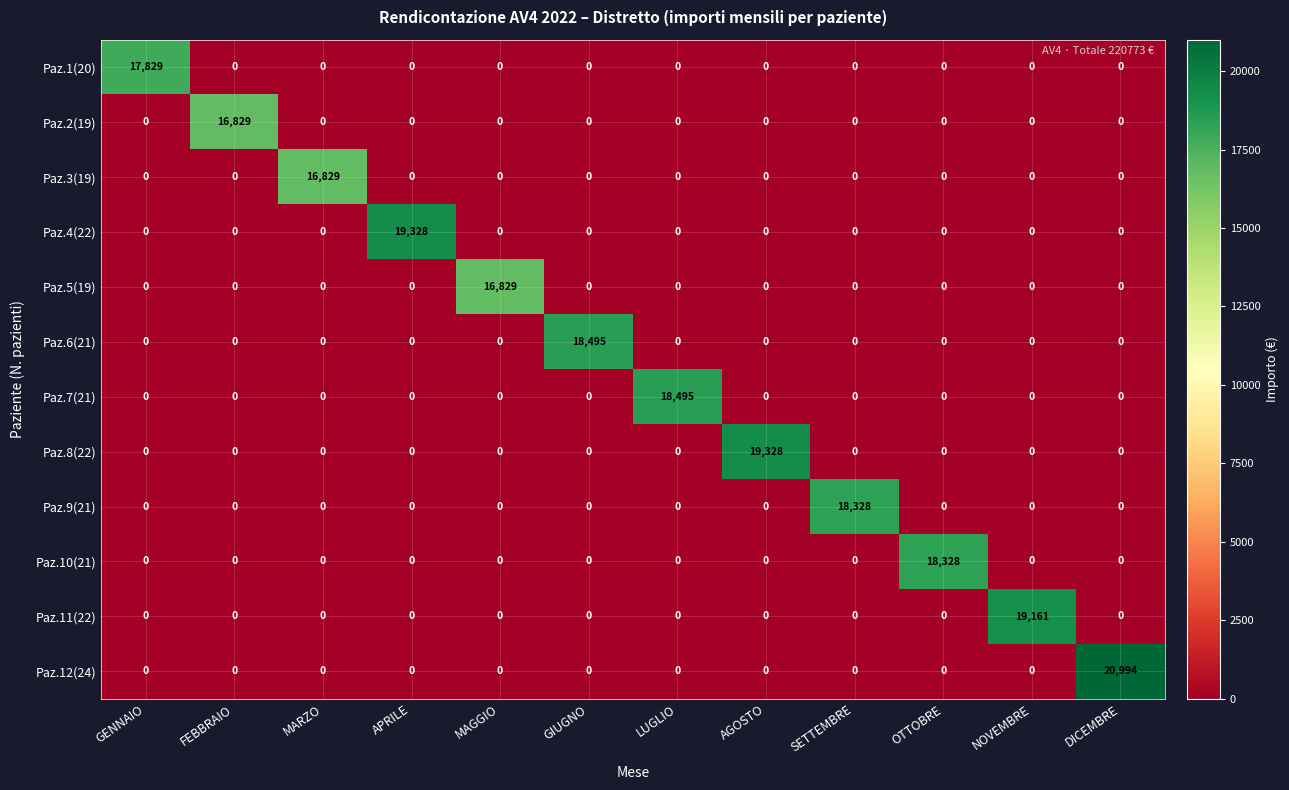

How many series are shown in this chart?

12